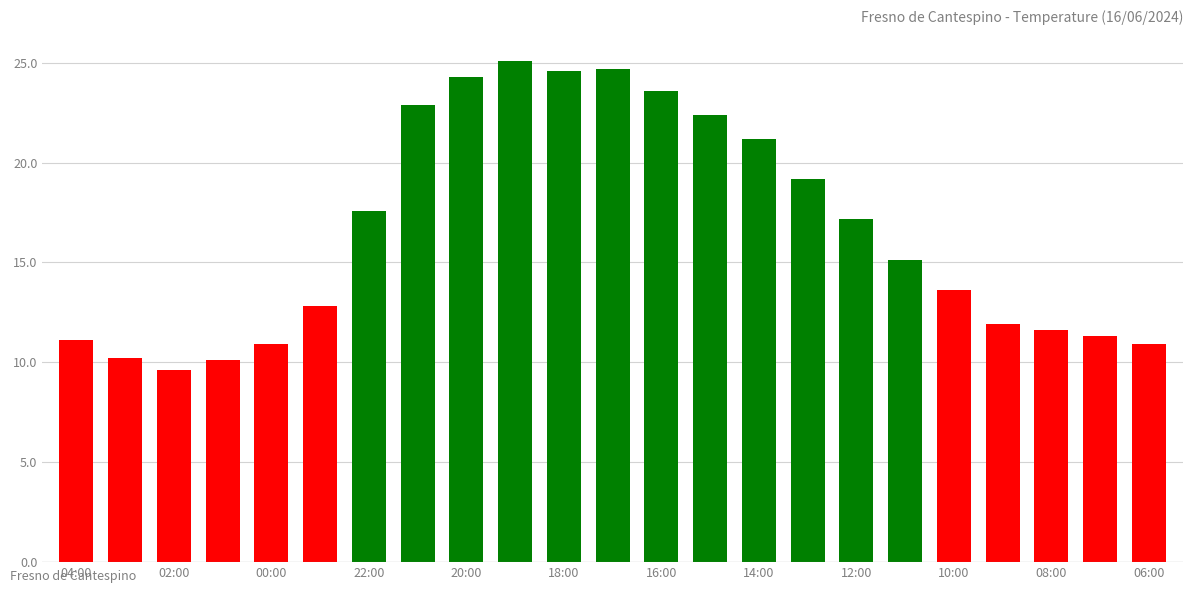

What is the greatest value displayed?

25.1